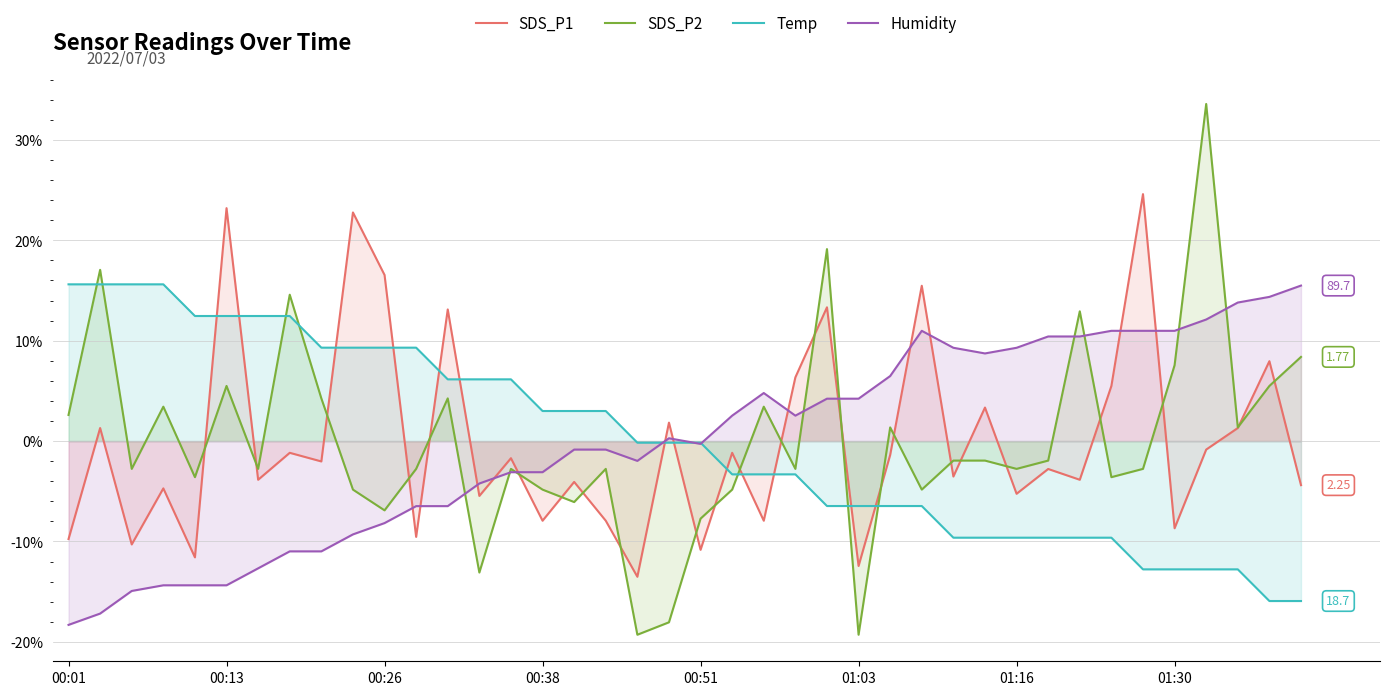

Is it true that Humidity equals -3.1 at 14?

True